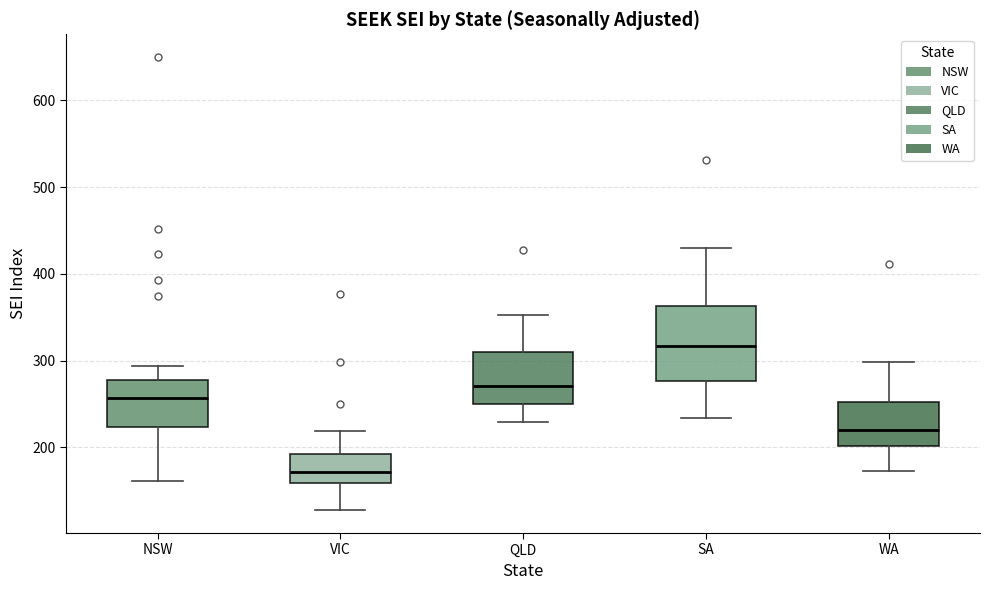

Reading left to right, read every box against the y-axis: the position of its median line, the range the box covers, and the ends of its whiskers. The values are not printed on the chart, so give them approximately, as read against the axis.

NSW: median 260, box 220 to 280, whiskers 160 to 290
VIC: median 170, box 160 to 190, whiskers 130 to 220
QLD: median 270, box 250 to 310, whiskers 230 to 350
SA: median 320, box 280 to 360, whiskers 230 to 430
WA: median 220, box 200 to 250, whiskers 170 to 300